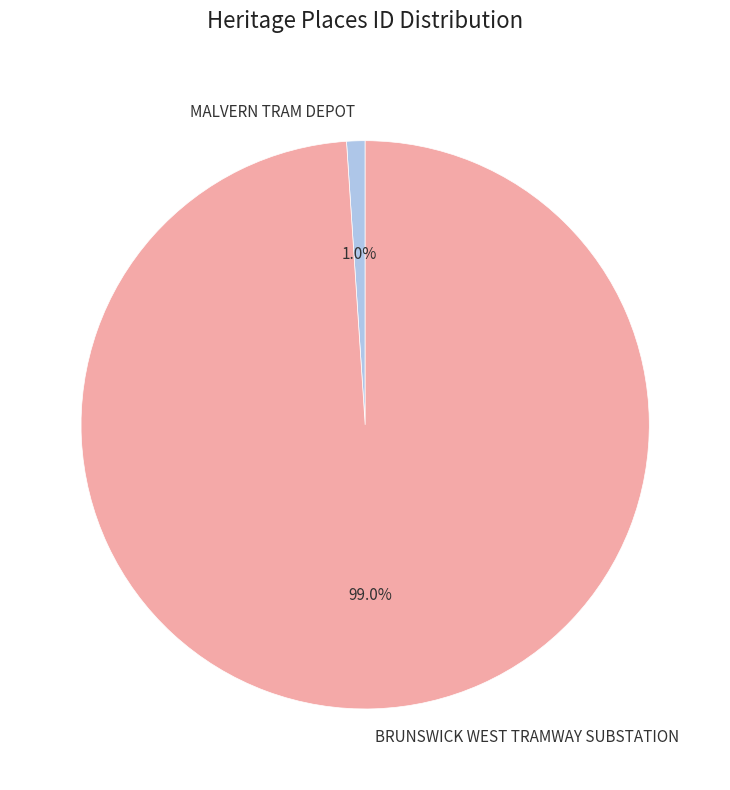

To the nearest percent, what is the average slice percentage?

50%